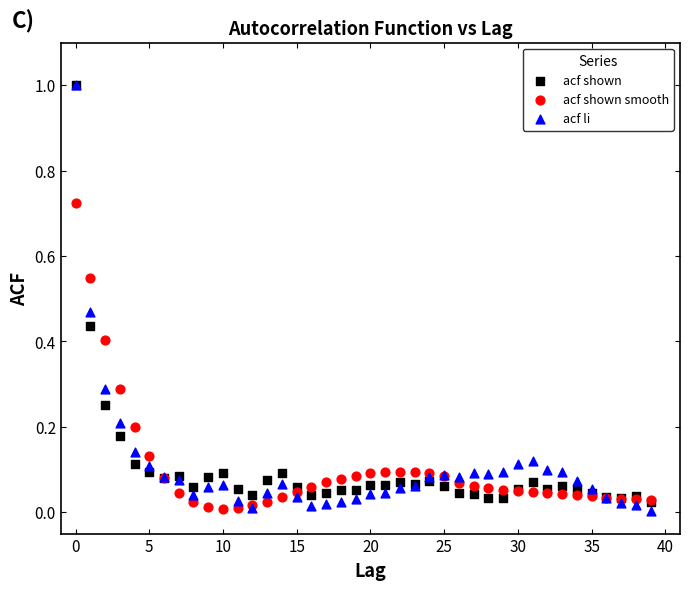

Which series has the largest Y range (max minus min)?

acf li